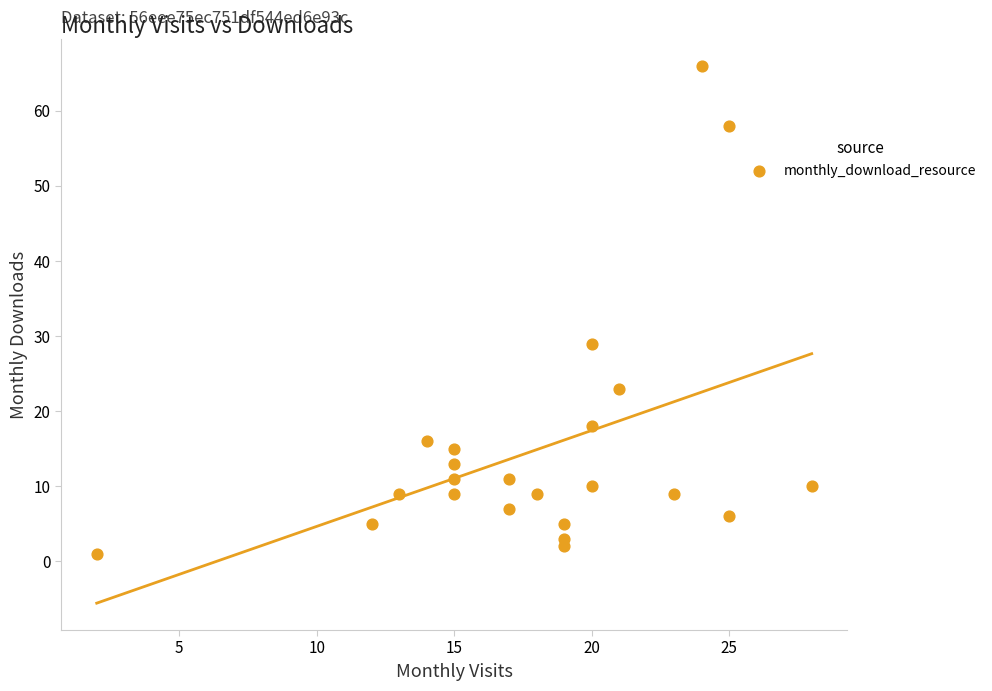

What Y value in the scatter plot is closest to 33?

29